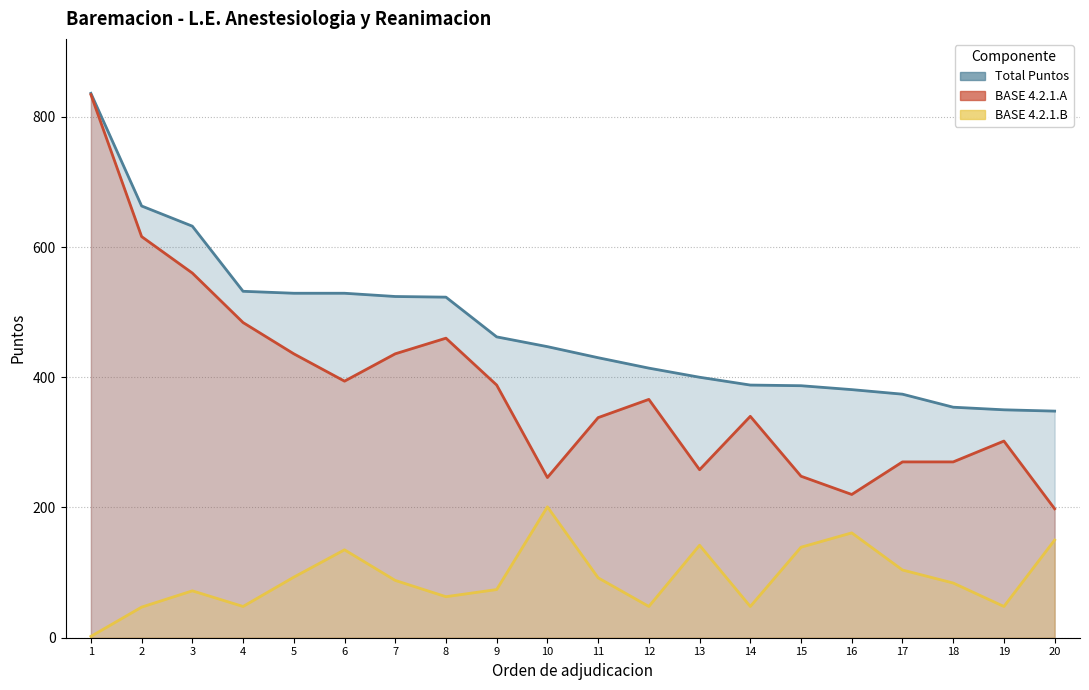

What is the value of the BASE 4.2.1.A point at the 18th from the left?

270